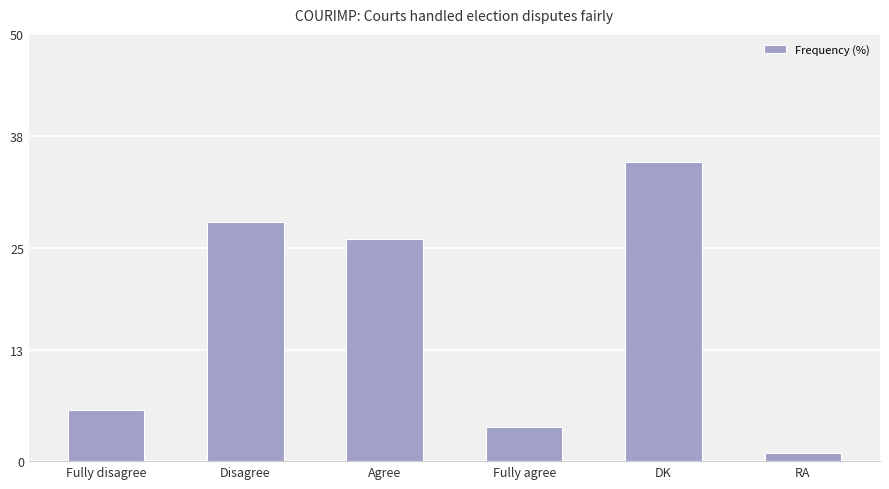

Which label corresponds to the largest value in the chart?

DK